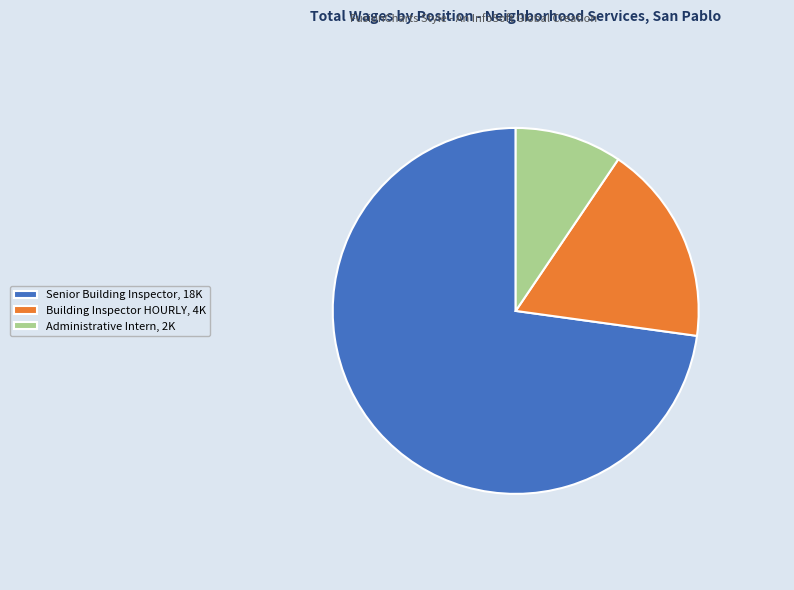

Do Administrative Intern and Senior Building Inspector together represent more than half of the pie?

Yes